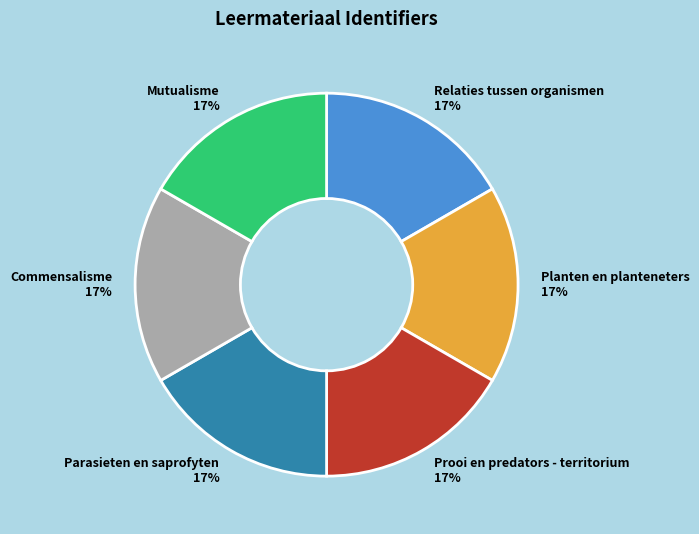

Is Commensalisme the majority of the pie?

No